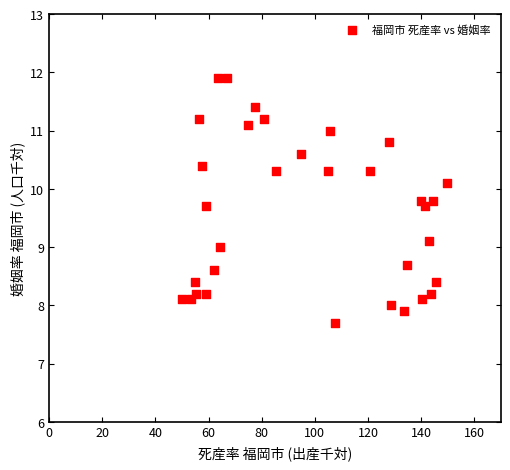

What is the range of X values (max minus min)?

99.7